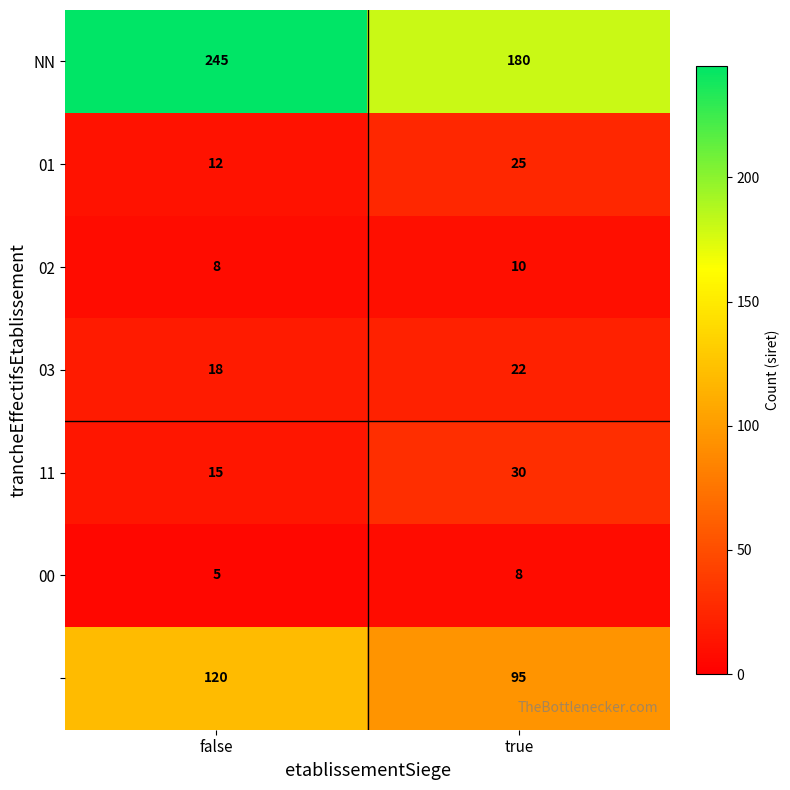

At which category is the sum across all series the highest?

false